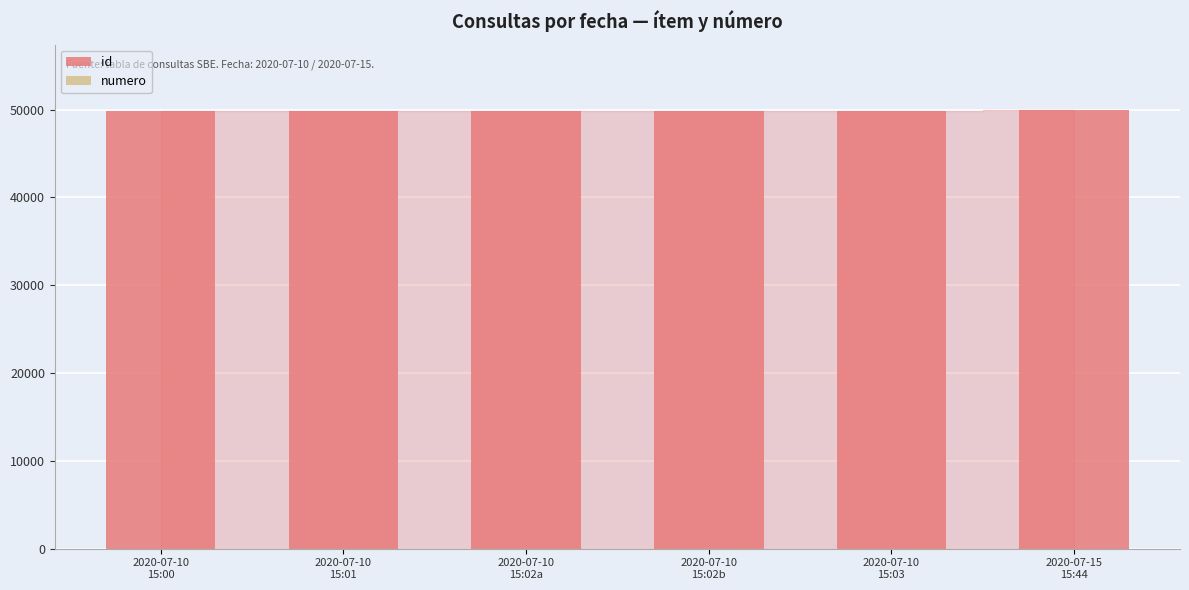

At which label is numero closest to 3?

2020-07-10
15:02a